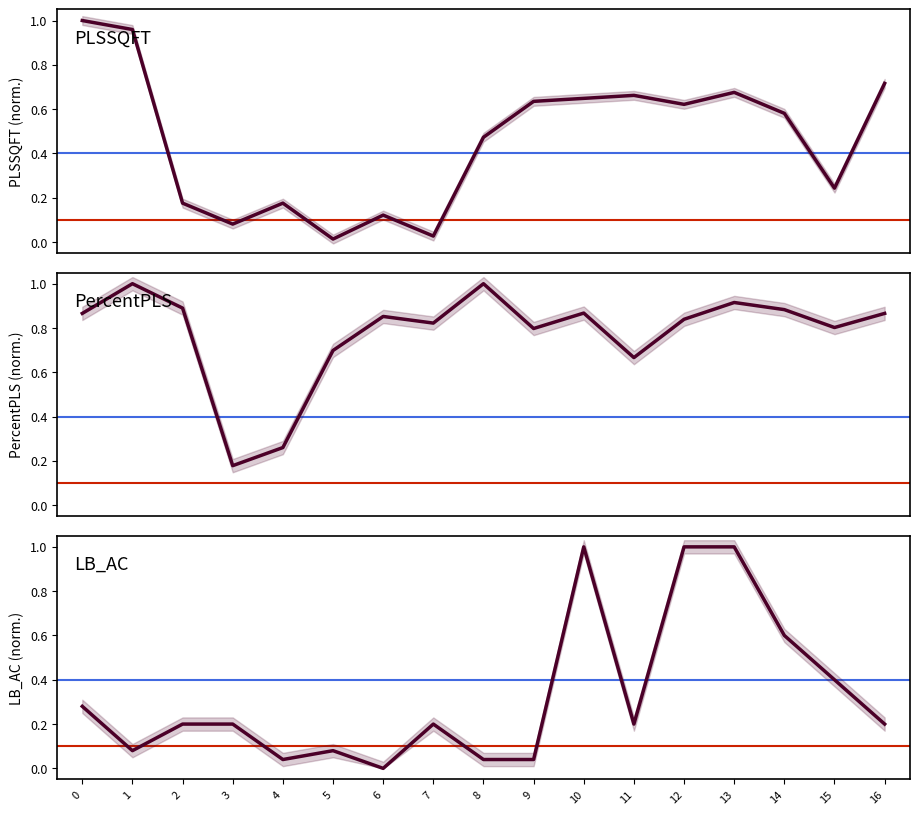

At which label does LB_AC reach its minimum?

6